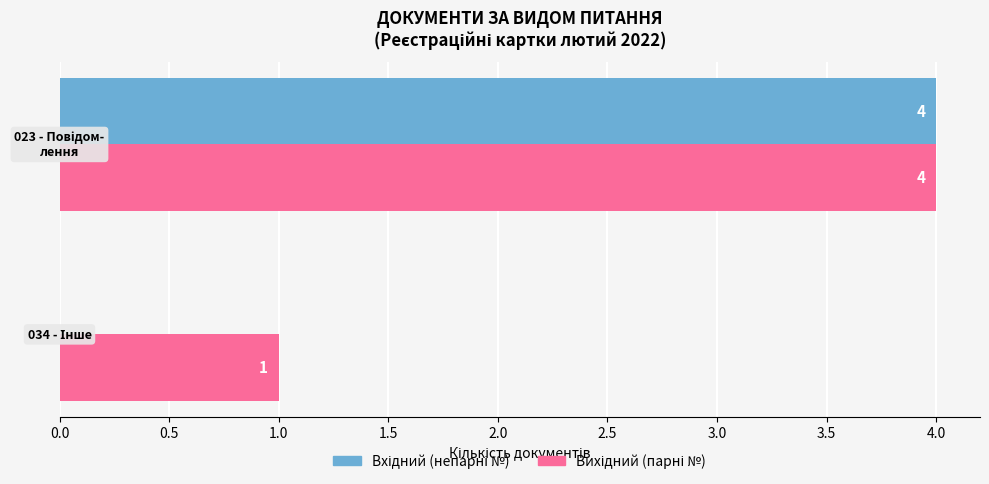

How many categories are shown in the chart?

2